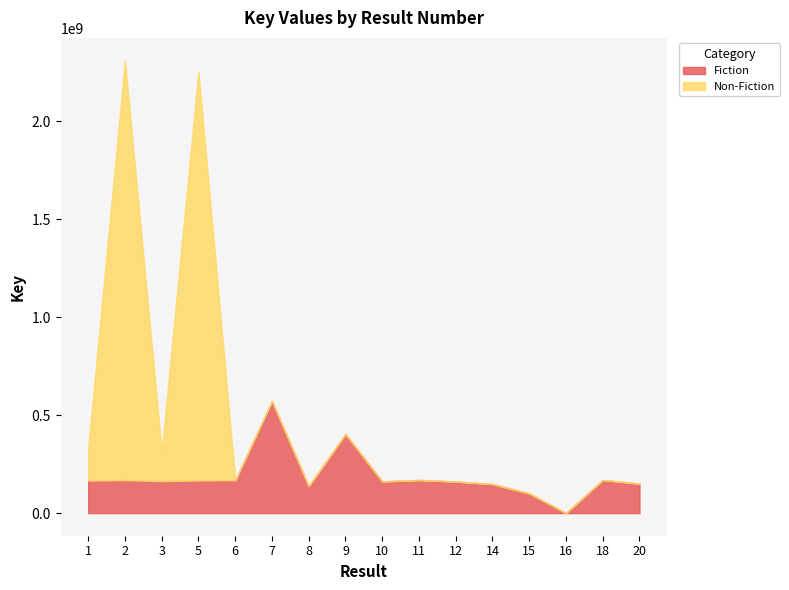

True or false: Fiction has a value of 109632621 at 3.

False